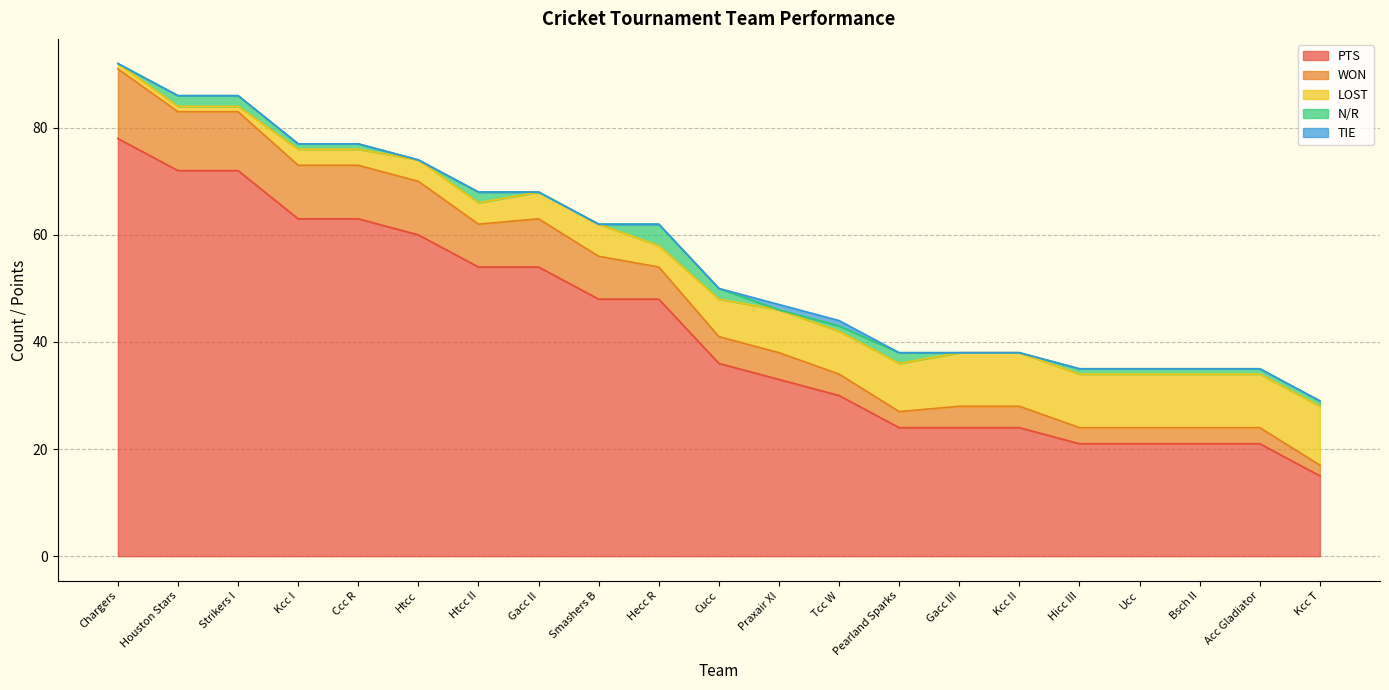

At which label does WON reach its minimum?

Kcc T